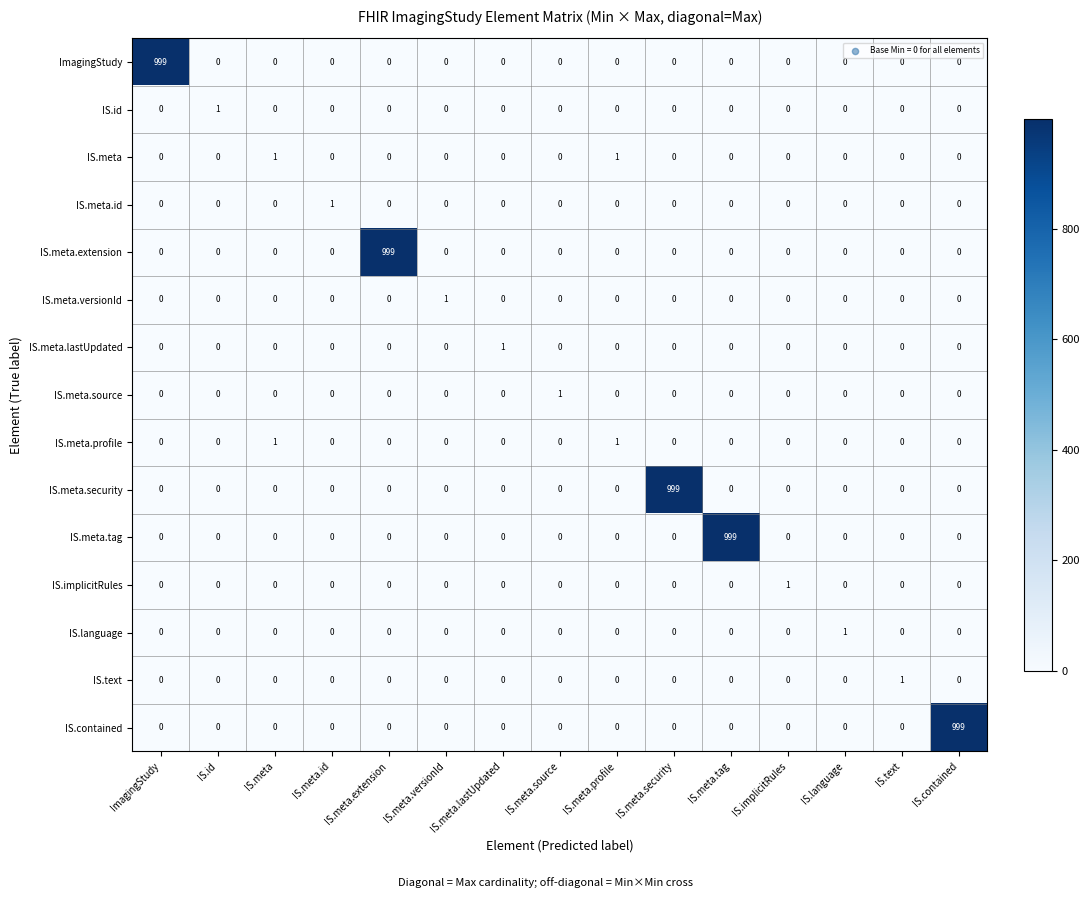

Is it true that IS.meta.security equals -597 at IS.contained?

False